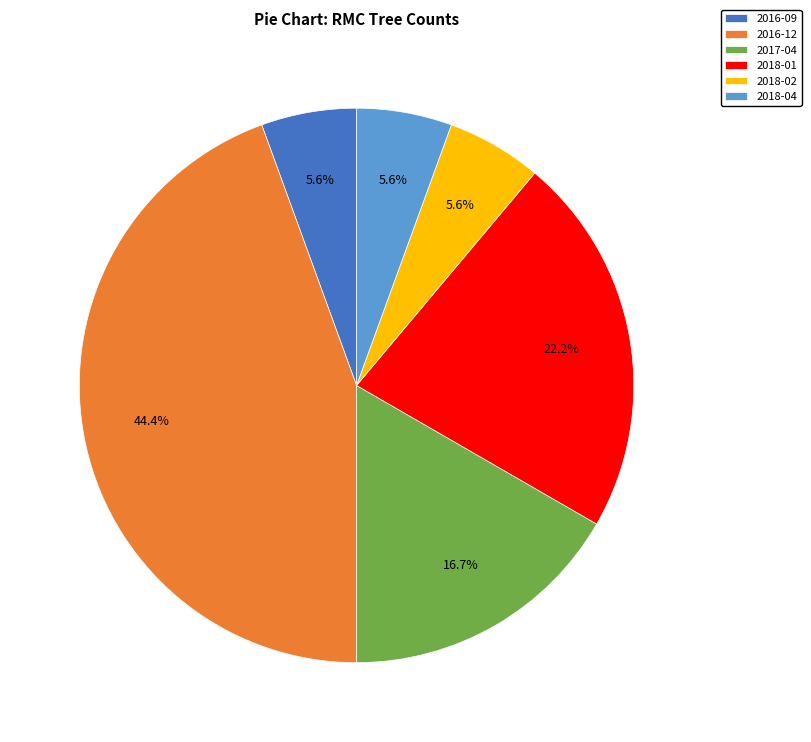

Does 2018-02 represent more than half of the total?

No